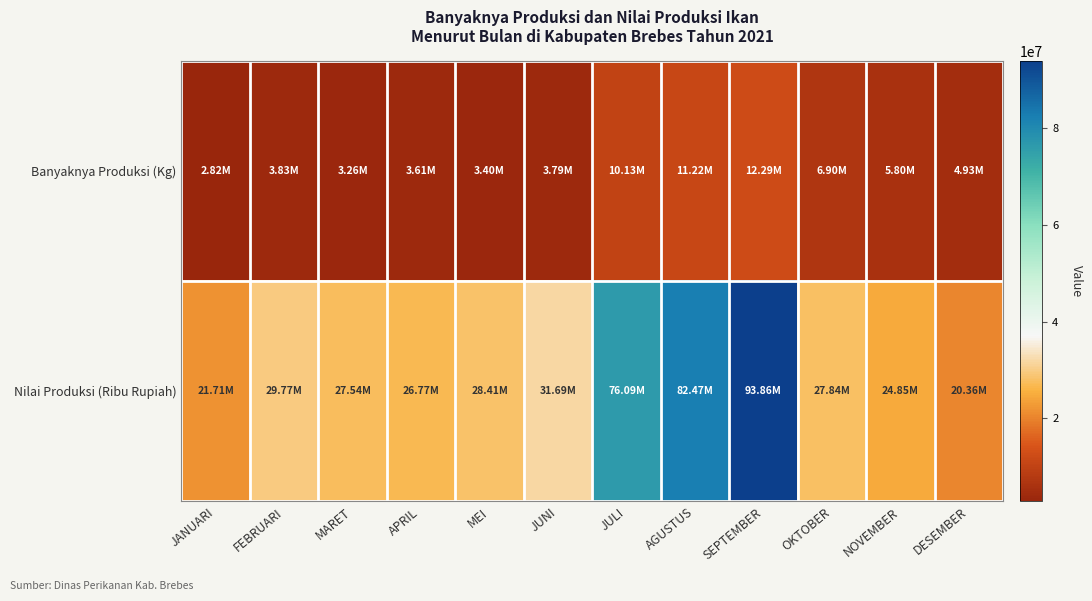

What is the maximum value shown in the chart?

93859949